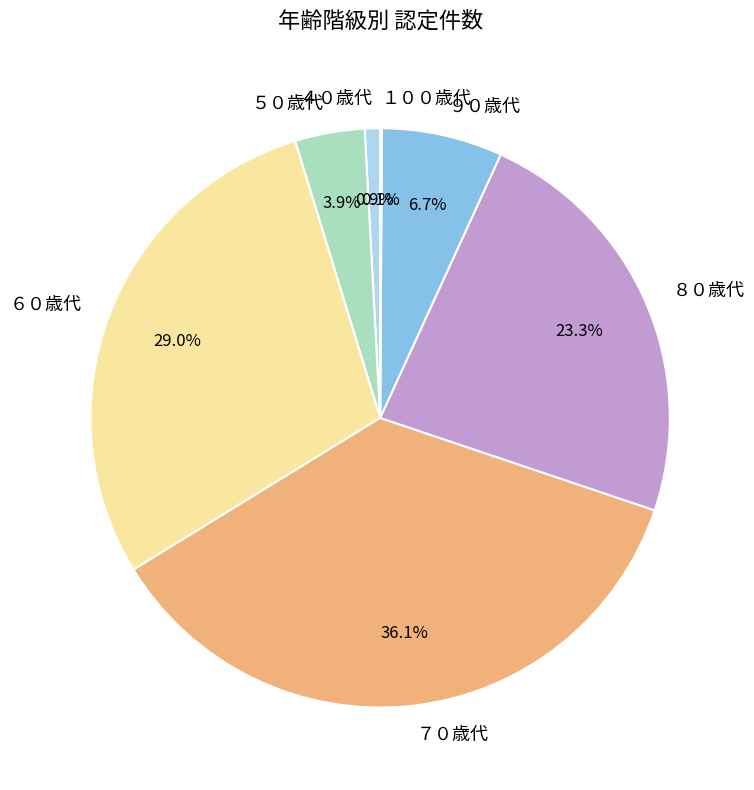

To the nearest percent, what is the combined percentage of ８０歳代 and ９０歳代?

30%